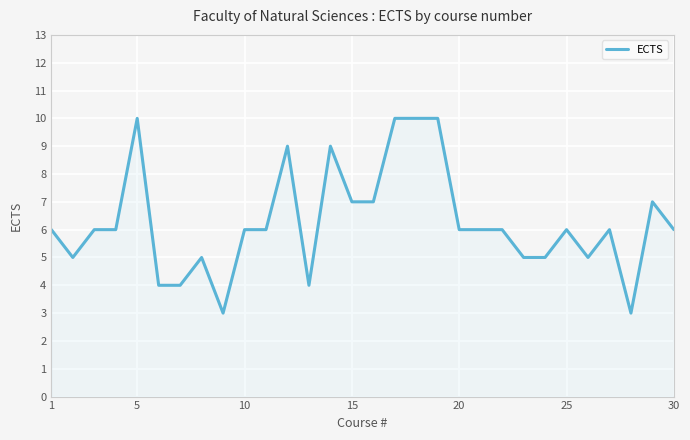

What is the smallest value displayed?

3